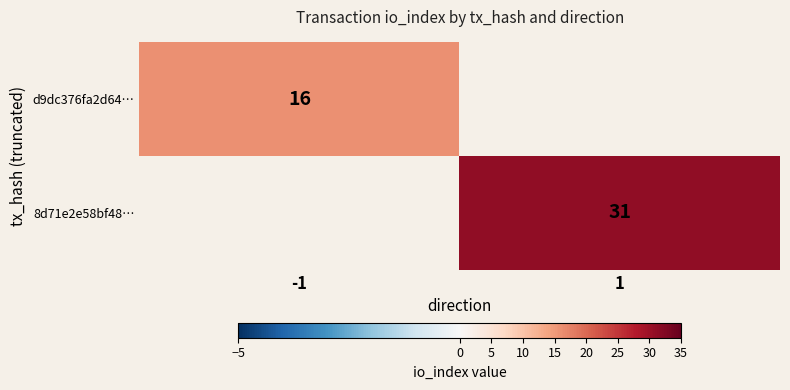

True or false: d9dc376fa2d64… has a value of 16 at -1.

True